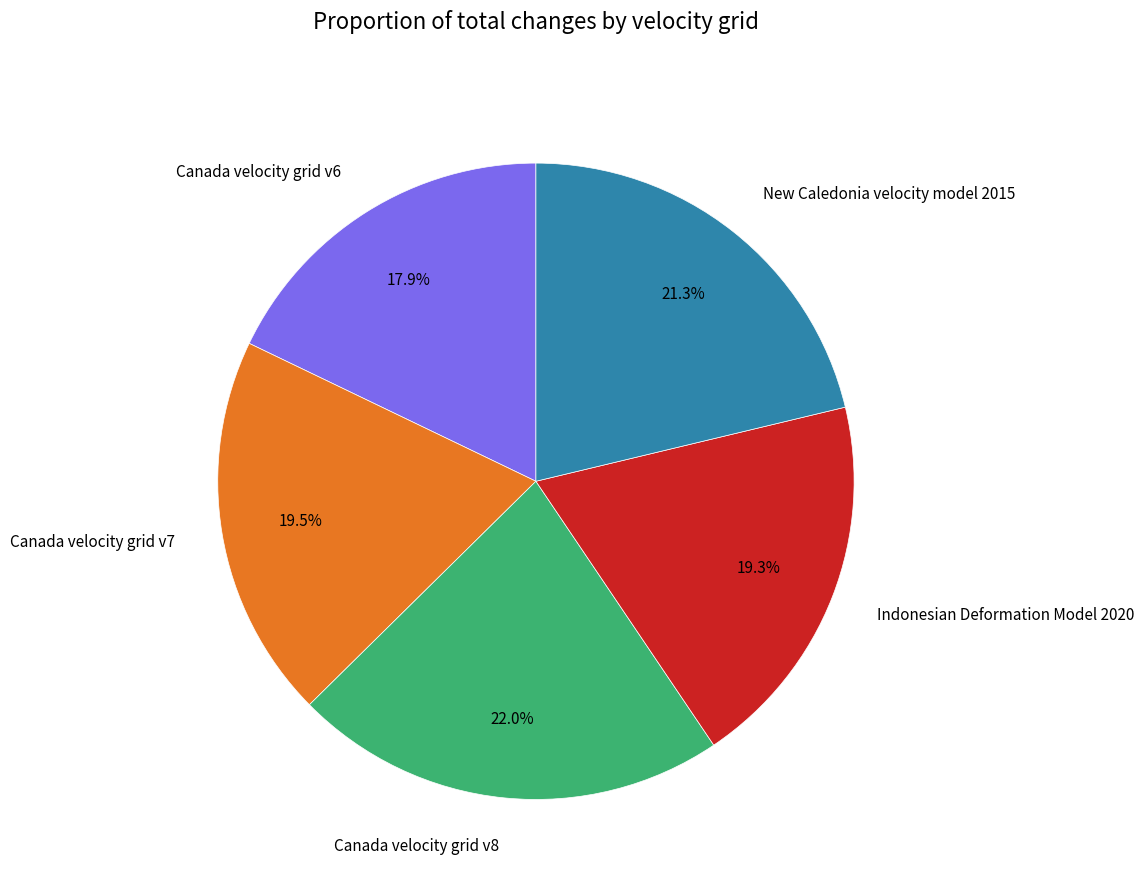

Which category has the smallest portion of the pie?

Canada velocity grid v6